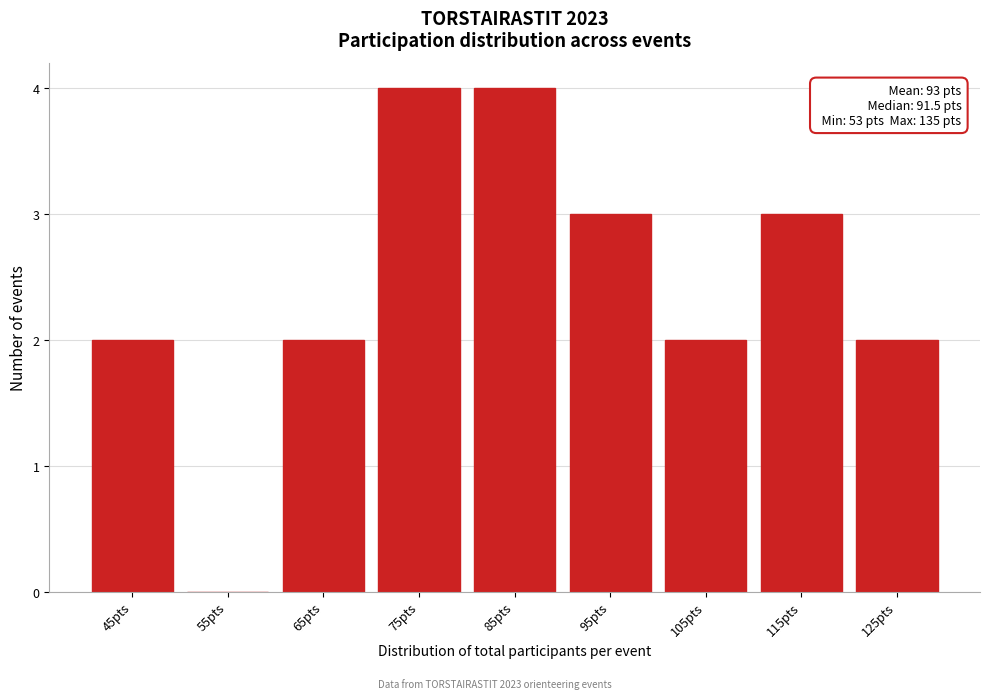

Reading left to right, extract all data points from this chart.

45pts=2	55pts=0	65pts=2	75pts=4	85pts=4	95pts=3	105pts=2	115pts=3	125pts=2